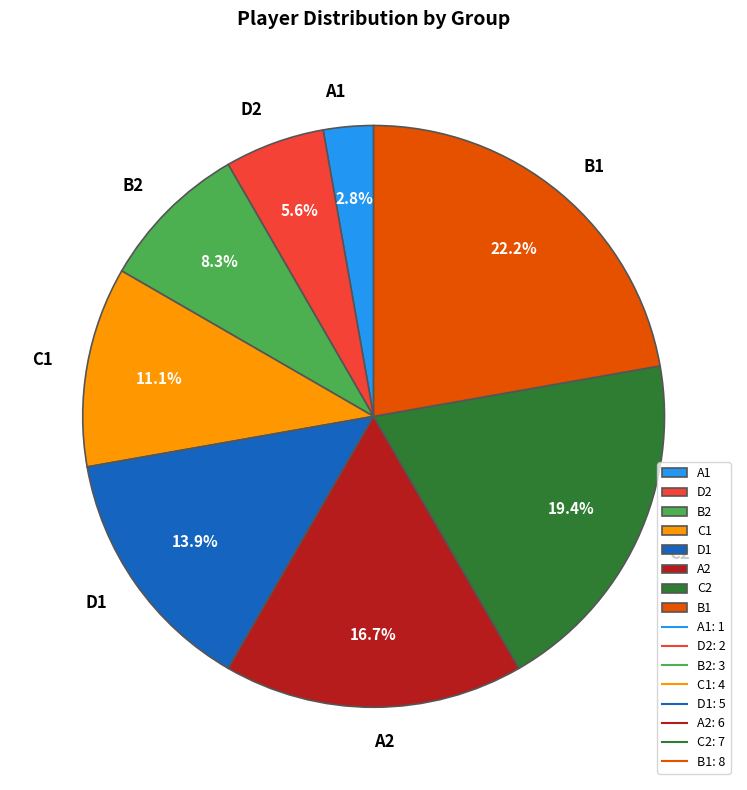

Do B1 and D2 together represent more than half of the pie?

No